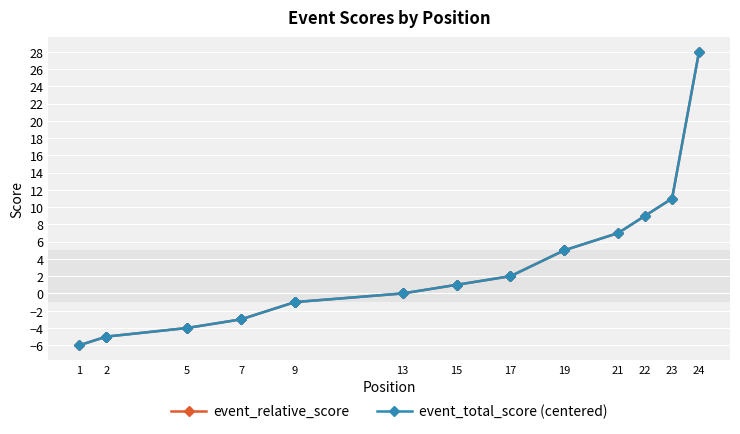

What is the smallest value displayed?

-6